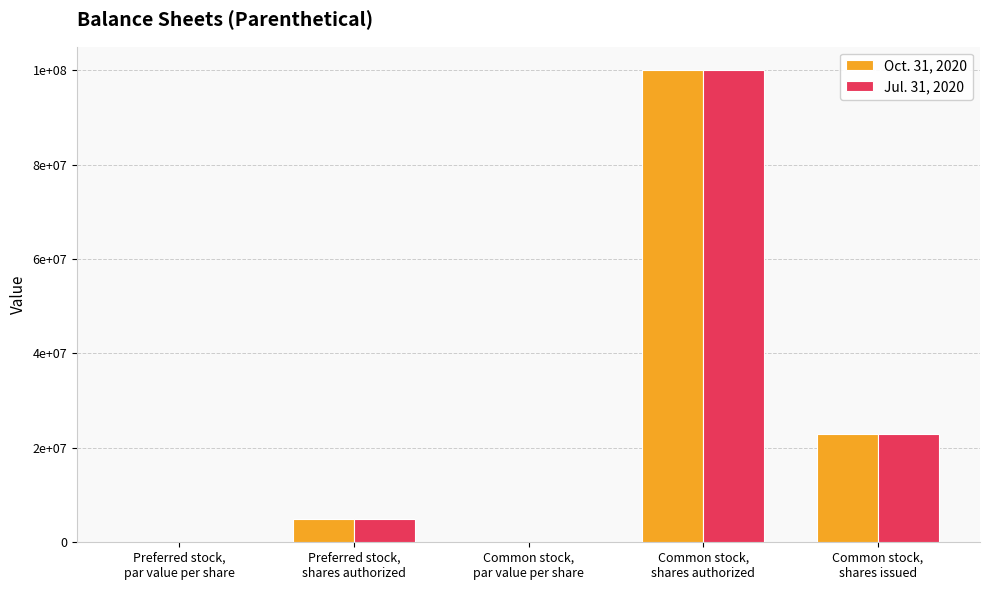

At which label is Jul. 31, 2020 closest to 50000000?

Common stock,
shares issued